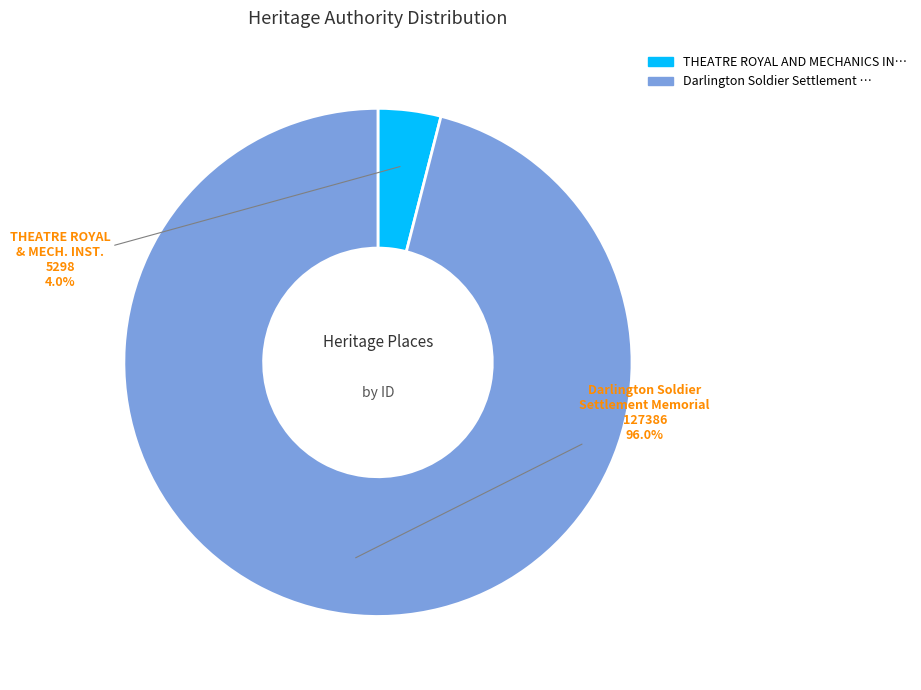

Is there any slice that represents more than half of the pie?

Yes